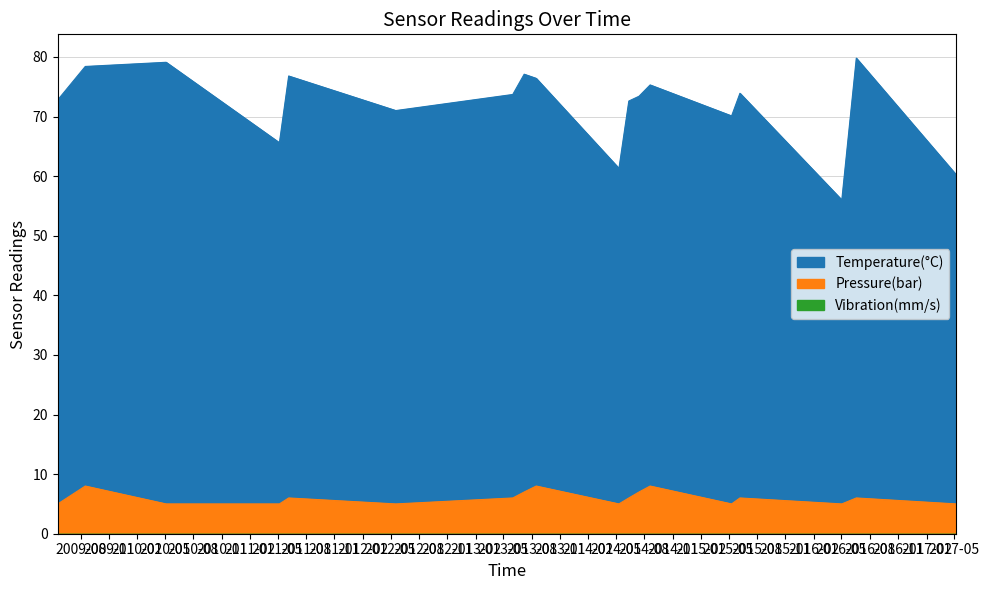

Does the chart have visible grid lines?

Yes